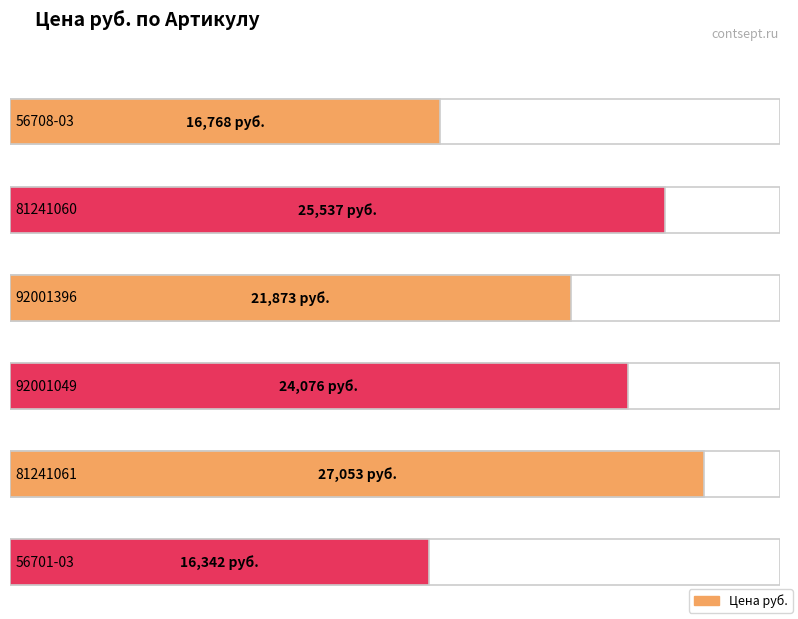

The chart shows a value of 16342.4 at 56701-03. True or false?

True